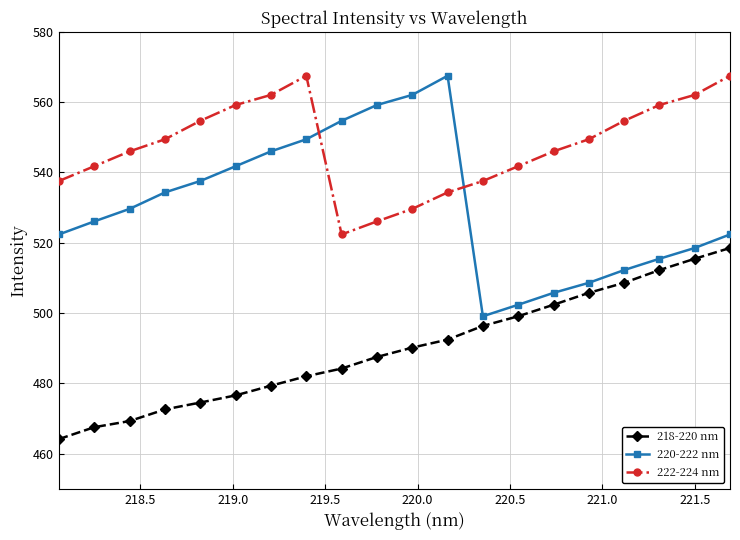

What is the maximum value for 222-224 nm?

567.5